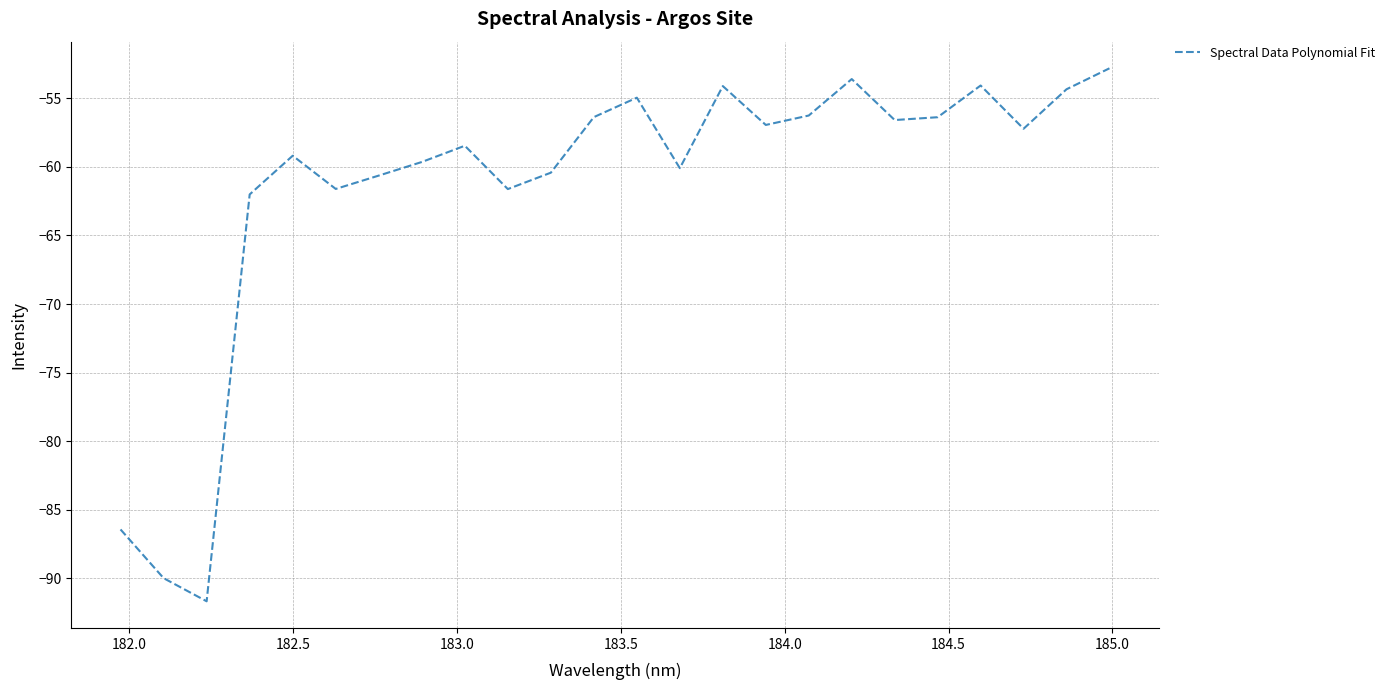

What is the greatest value displayed?

-52.8